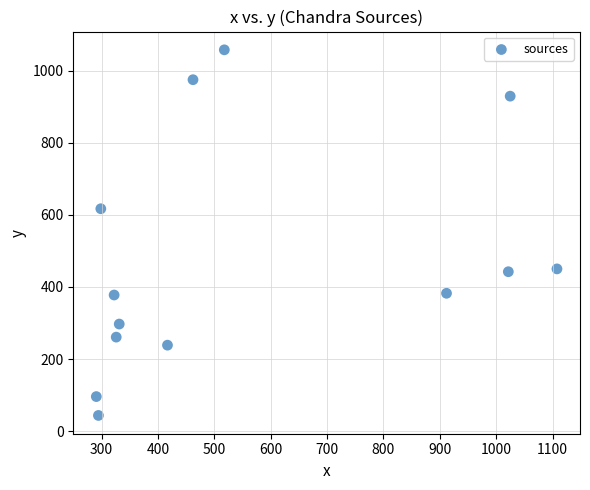

What is the range of X values (max minus min)?

817.3